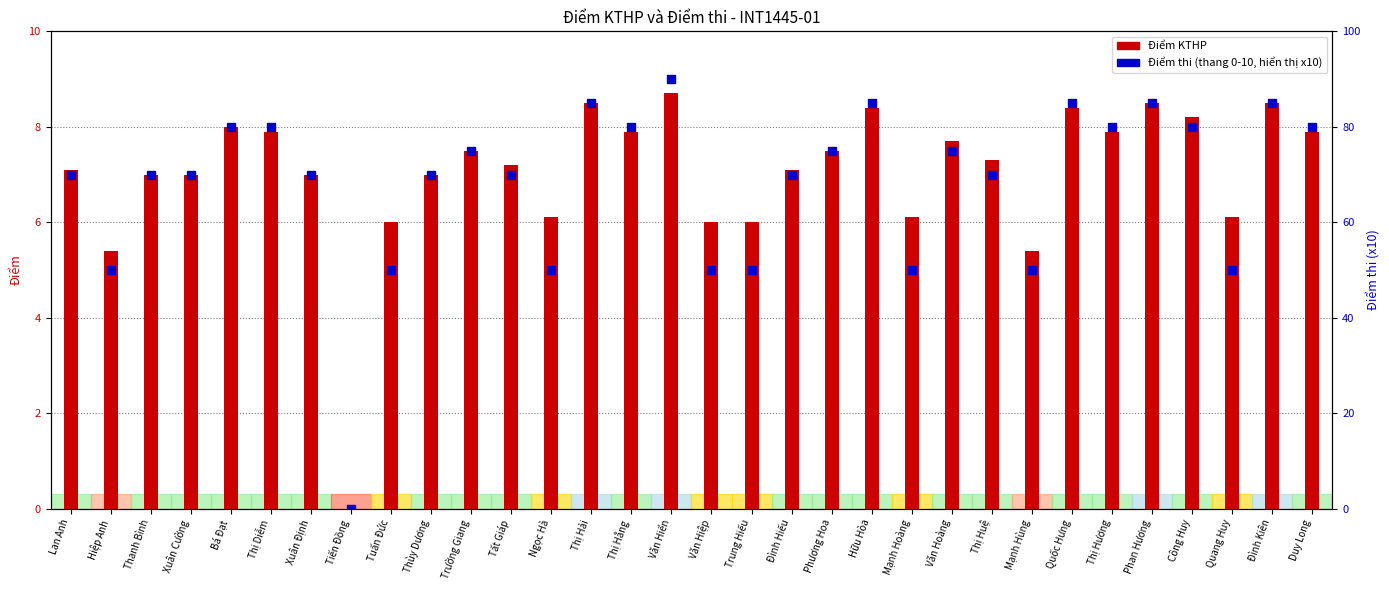

At how many categories does at least one series exceed 68?

23